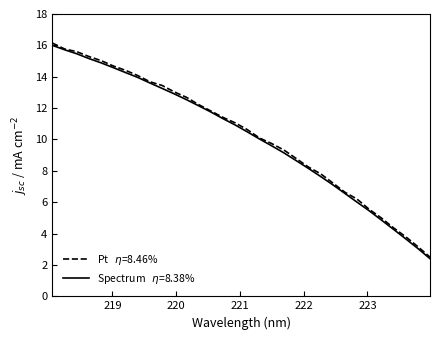

What is the label of the 6th point from the right?

223.0264